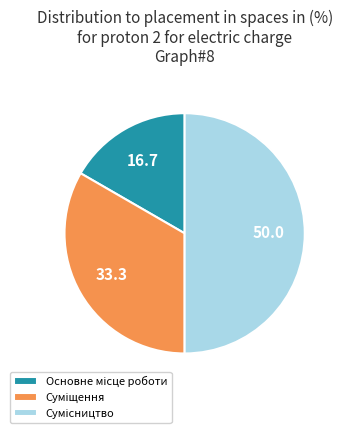

How many slices are in this pie chart?

3